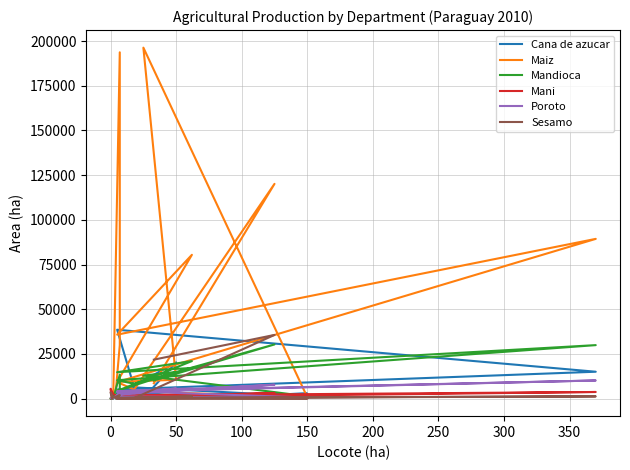

Reading right to left, extract all data points from this chart.

Cana de azucar: 1	0	36	5356	1272	93	2814	279	20262	1948	563	5109	15034	38517	6285	2159	272
Maiz: 17	27	315	193699	29925	4420	826	196319	10517	9411	80432	35779	89346	9242	5059	120121	8579
Mandioca: 17	27	98	13403	3797	1941	1312	12893	14906	4333	20978	14767	29919	10263	8335	30303	10186
Mani: 7	5492	2570	787	73	331	79	1593	1621	314	1183	1705	3707	596	1071	3177	390
Poroto: 5	390	370	2683	962	1168	593	3811	5681	2234	5731	4134	10143	3818	2904	7770	4367
Sesamo: 14	3561	519	1928	1939	65	93	232	65	79	1216	381	1251	184	247	35619	21794